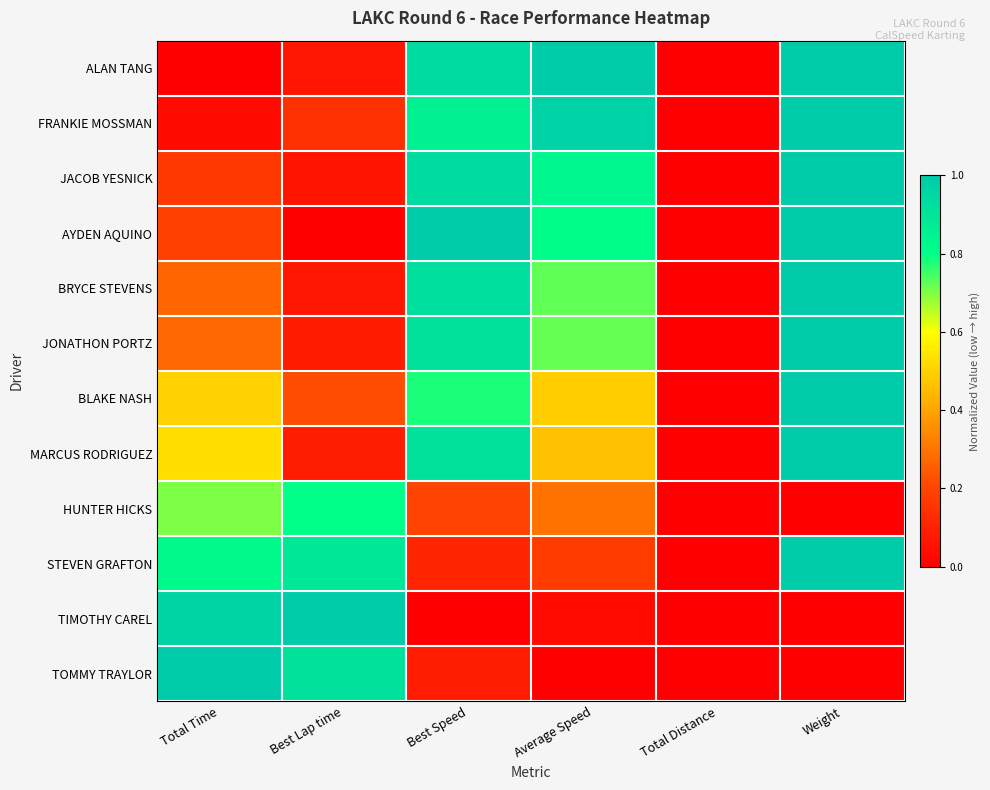

Reading left to right, extract all data points from this chart.

ALAN TANG: Total Time=0.0	Best Lap time=0.1	Best Speed=0.9	Average Speed=1.0	Total Distance=0.0	Weight=1.0
FRANKIE MOSSMAN: Total Time=0.0	Best Lap time=0.1	Best Speed=0.9	Average Speed=1.0	Total Distance=0.0	Weight=1.0
JACOB YESNICK: Total Time=0.2	Best Lap time=0.1	Best Speed=0.9	Average Speed=0.8	Total Distance=0.0	Weight=1.0
AYDEN AQUINO: Total Time=0.2	Best Lap time=0.0	Best Speed=1.0	Average Speed=0.8	Total Distance=0.0	Weight=1.0
BRYCE STEVENS: Total Time=0.3	Best Lap time=0.1	Best Speed=0.9	Average Speed=0.7	Total Distance=0.0	Weight=1.0
JONATHON PORTZ: Total Time=0.3	Best Lap time=0.1	Best Speed=0.9	Average Speed=0.7	Total Distance=0.0	Weight=1.0
BLAKE NASH: Total Time=0.5	Best Lap time=0.2	Best Speed=0.8	Average Speed=0.5	Total Distance=0.0	Weight=1.0
MARCUS RODRIGUEZ: Total Time=0.5	Best Lap time=0.1	Best Speed=0.9	Average Speed=0.5	Total Distance=0.0	Weight=1.0
HUNTER HICKS: Total Time=0.7	Best Lap time=0.8	Best Speed=0.2	Average Speed=0.3	Total Distance=0.0	Weight=0.0
STEVEN GRAFTON: Total Time=0.8	Best Lap time=0.9	Best Speed=0.1	Average Speed=0.2	Total Distance=0.0	Weight=1.0
TIMOTHY CAREL: Total Time=1.0	Best Lap time=1.0	Best Speed=0.0	Average Speed=0.0	Total Distance=0.0	Weight=0.0
TOMMY TRAYLOR: Total Time=1.0	Best Lap time=0.9	Best Speed=0.1	Average Speed=0.0	Total Distance=0.0	Weight=0.0